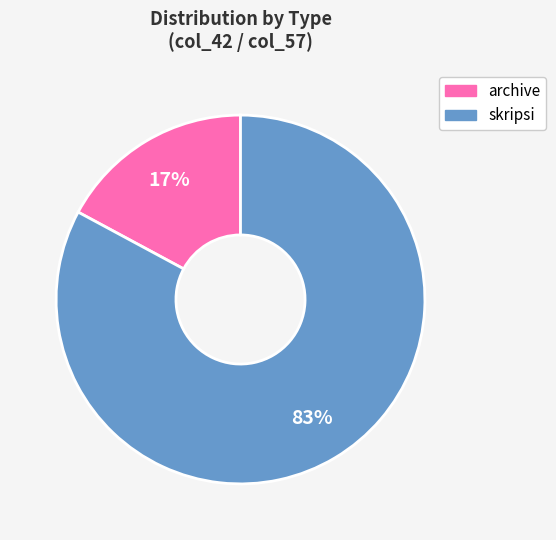

True or false: skripsi accounts for 72% of the total.

False